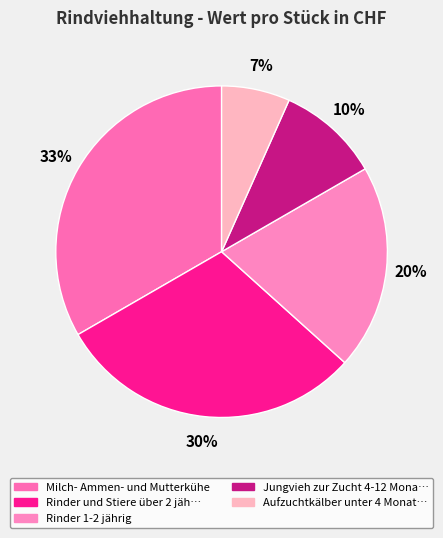

How many slices are in this pie chart?

5